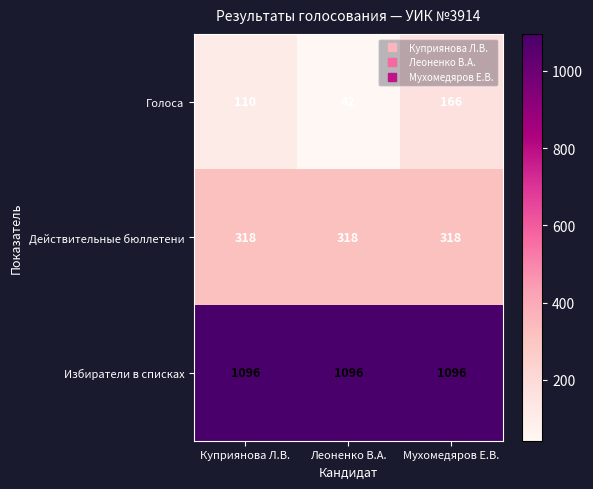

What is the lowest value of the Избиратели в списках series?

1096